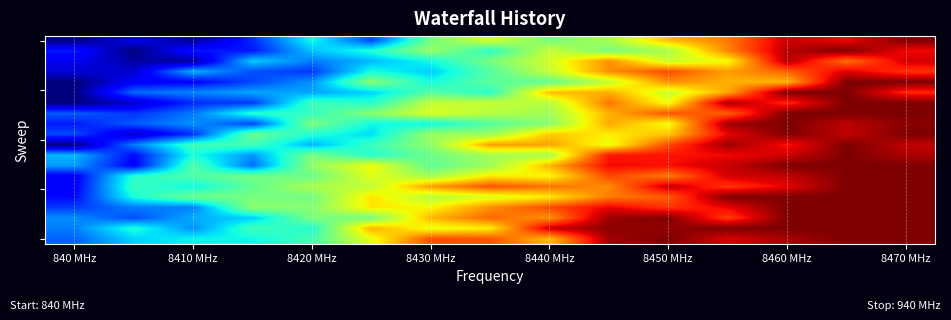

How many data points does each series have?

15